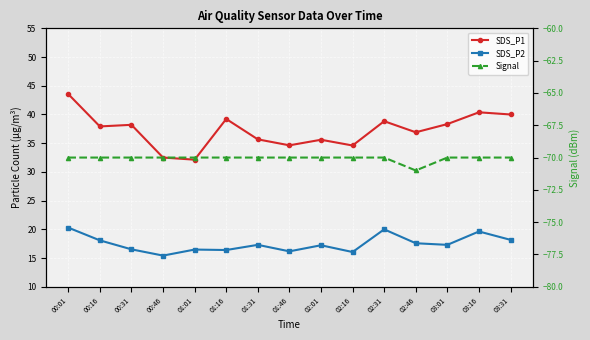

True or false: SDS_P1 and Signal cross at least once.

False